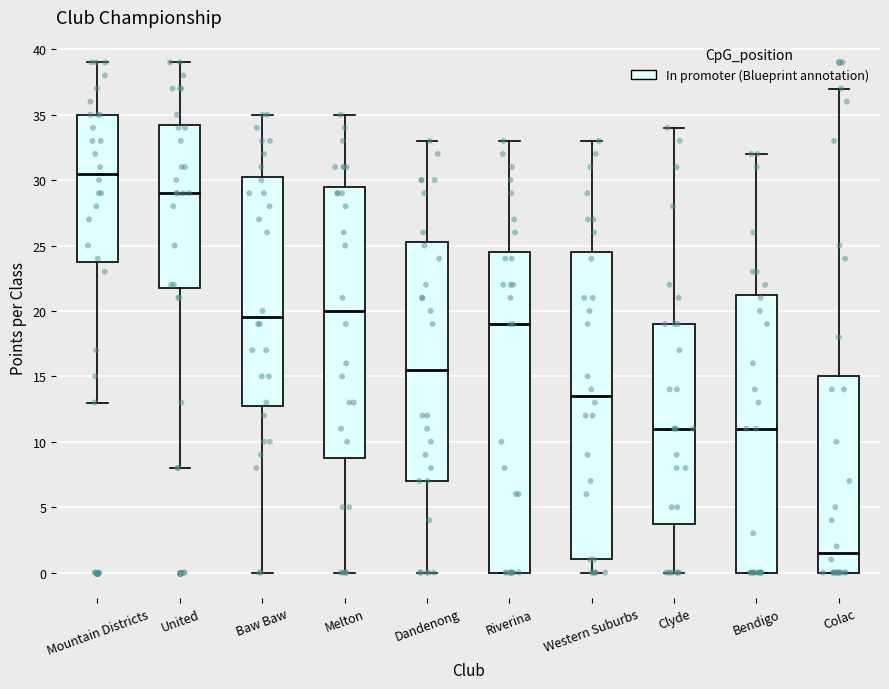

Which box has the lowest median line?

Colac